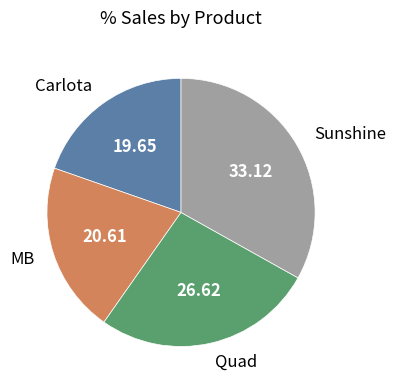

Is there any slice that represents more than half of the pie?

No